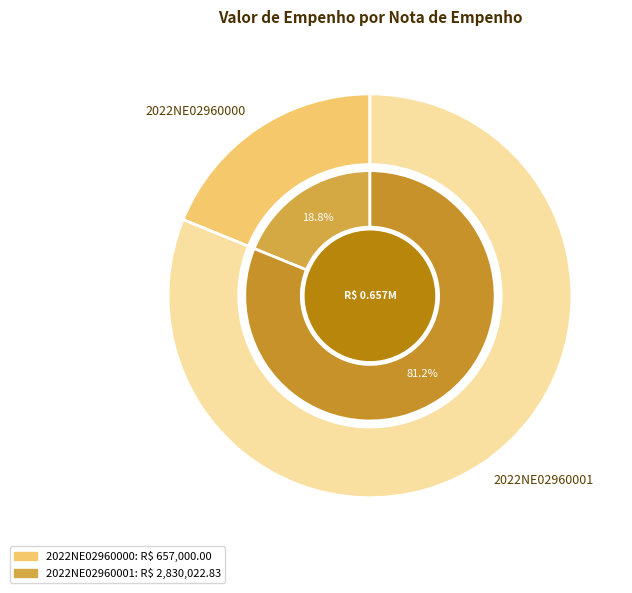

How many slices are in this pie chart?

2